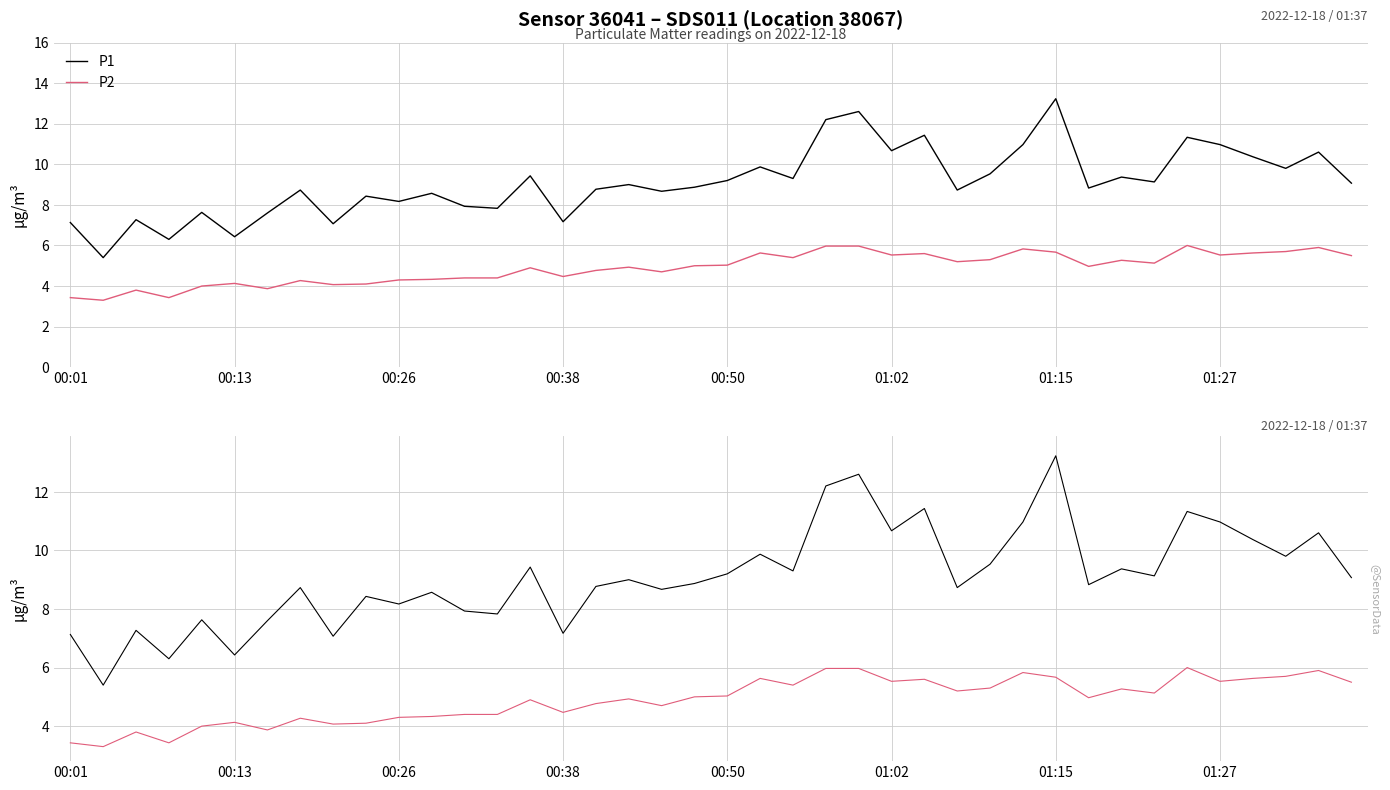

Rank the categories by P1 value from highest to lowest.

30, 24, 23, 26, 34, 29, 35, 25, 38, 36, 21, 37, 28, 14, 32, 22, 20, 33, 39, 17, 19, 31, 16, 01:27, 27, 18, 11, 9, 10, 12, 13, 00:50, 01:15, 00:26, 15, 00:01, 8, 01:02, 00:38, 00:13